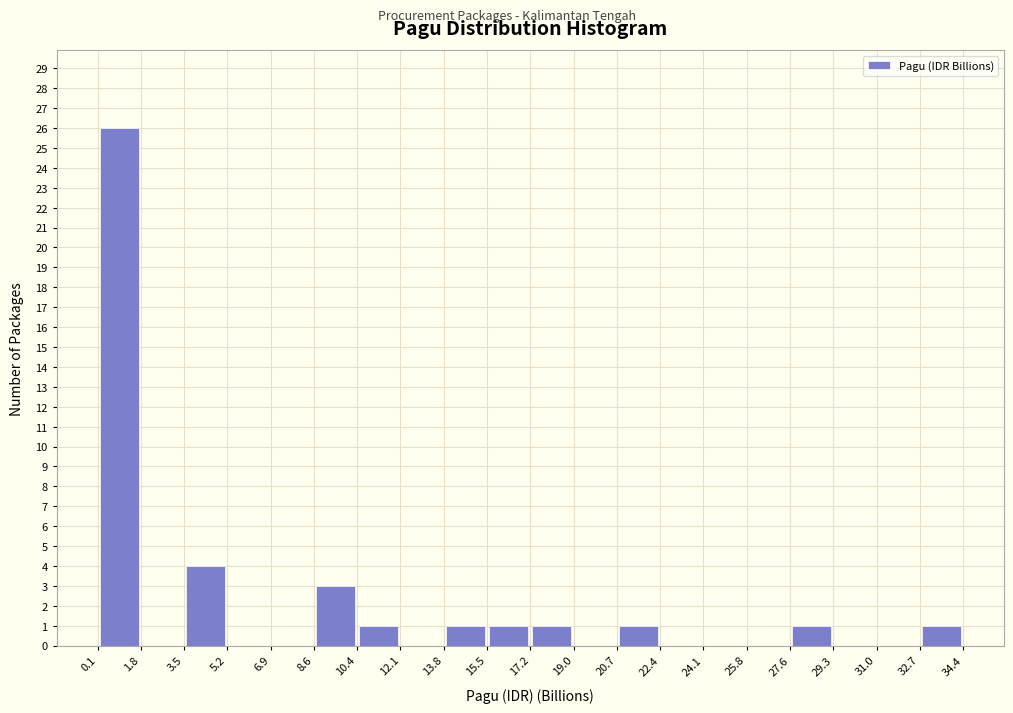

Reading left to right, transcribe this chart: for each bar, give the range it covers on the x-axis and its height. The values are not printed on the chart, so give them approximately, as read against the axis.

0.1 to 1.8: 26
1.8 to 3.5: 0
3.5 to 5.2: 4
5.2 to 6.9: 0
6.9 to 8.6: 0
8.6 to 10.4: 3
10.4 to 12.1: 1
12.1 to 13.8: 0
13.8 to 15.5: 1
15.5 to 17.2: 1
17.2 to 19.0: 1
19.0 to 20.7: 0
20.7 to 22.4: 1
22.4 to 24.1: 0
24.1 to 25.8: 0
25.8 to 27.6: 0
27.6 to 29.3: 1
29.3 to 31.0: 0
31.0 to 32.7: 0
32.7 to 34.4: 1